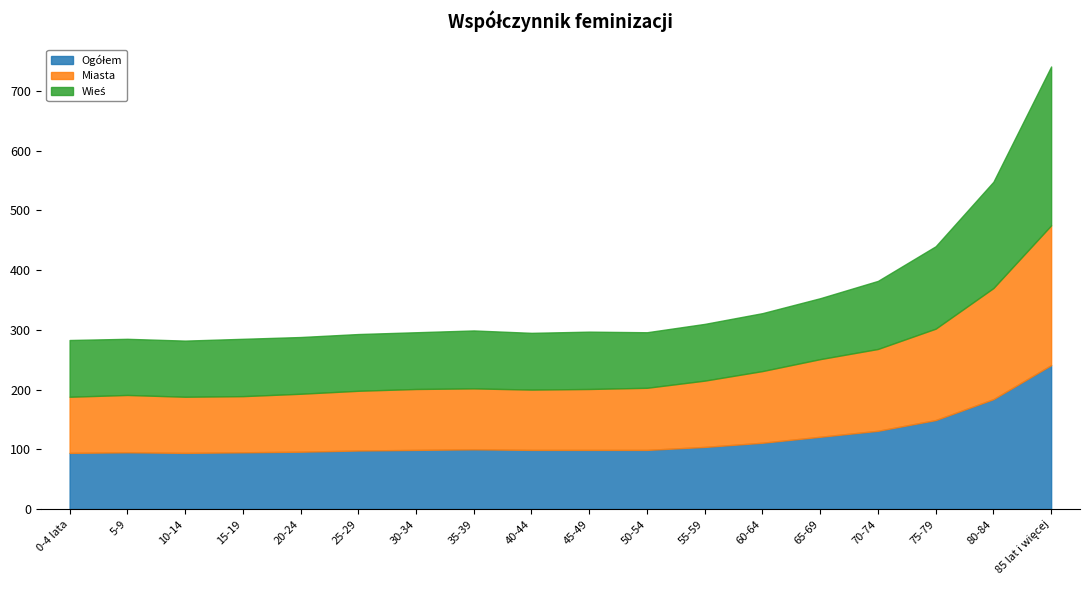

How many values in the Wieś series are below 96?

9